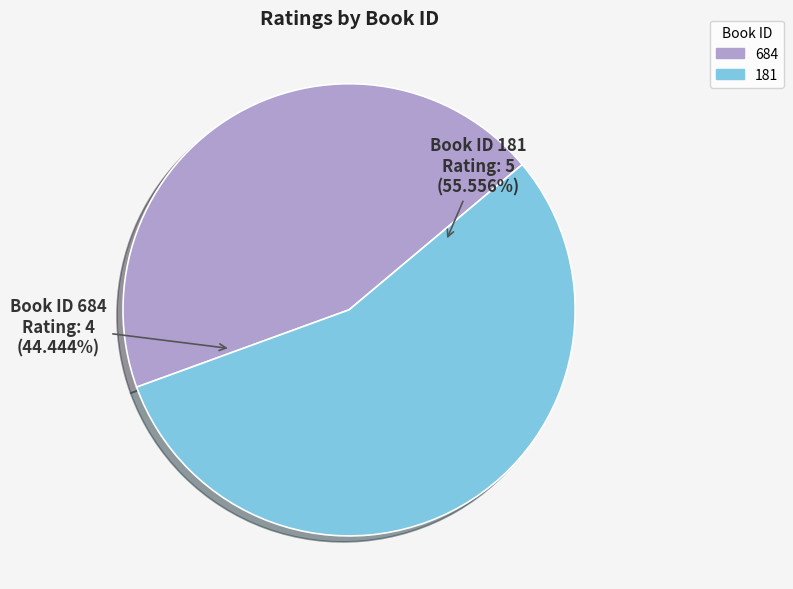

Which has a higher value, Book ID 181 Rating: 5 (55.556%) or Book ID 684 Rating: 4 (44.444%)?

Book ID 181 Rating: 5 (55.556%)